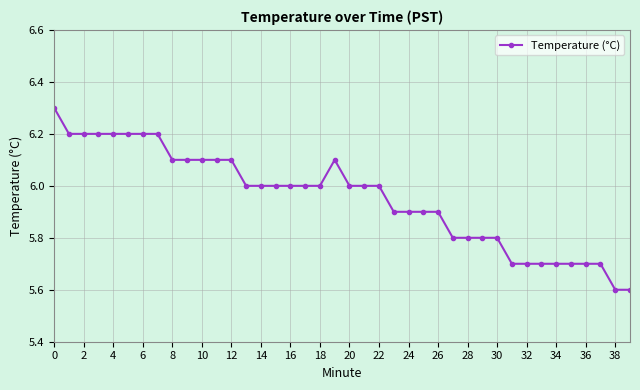

What is the value of the 6th point from the left?

6.2